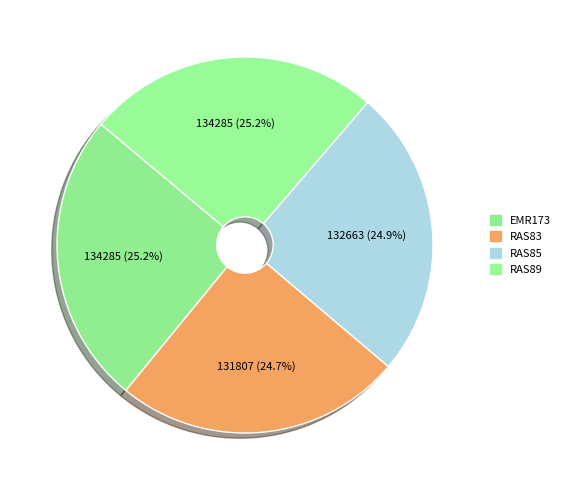

Does any single category account for the majority?

No